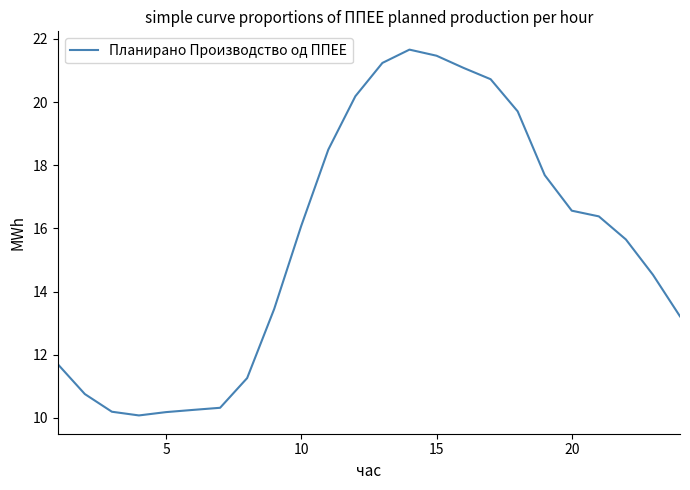

What is the minimum value shown in the chart?

10.1